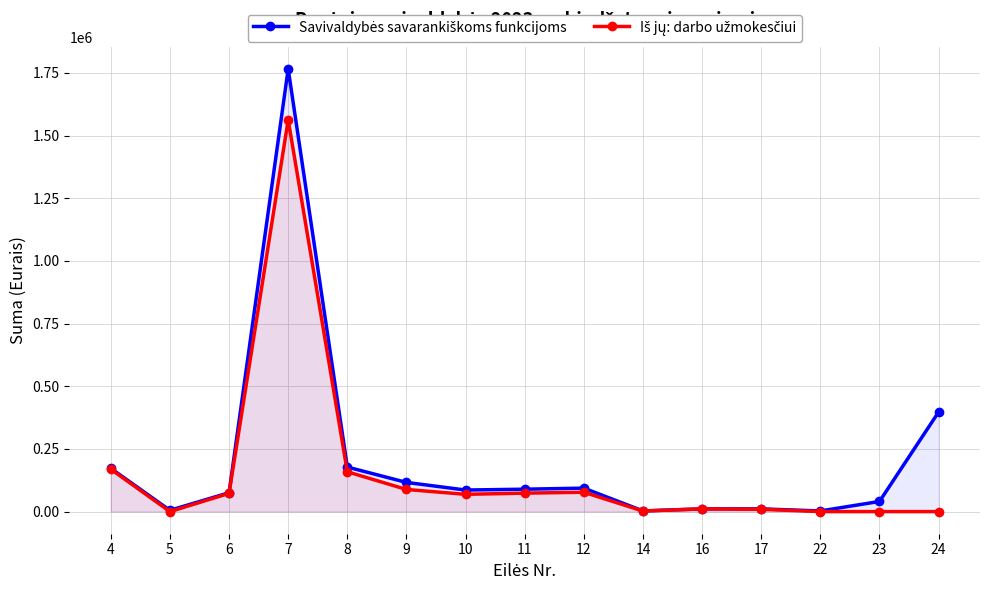

What is the value of the Savivaldybės savarankiškoms funkcijoms point at the 15th from the left?

397200